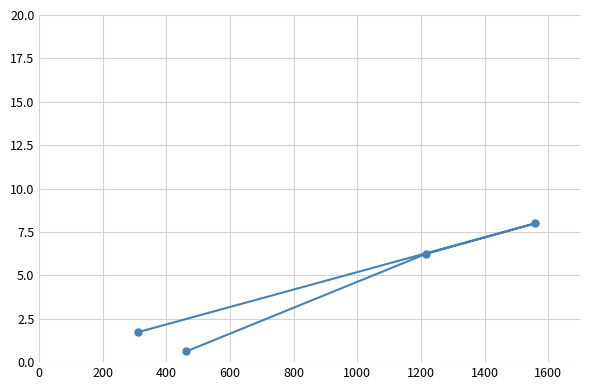

Reading left to right, transcribe all the data shown in this chart.

1.7	0.6	6.2	8.0